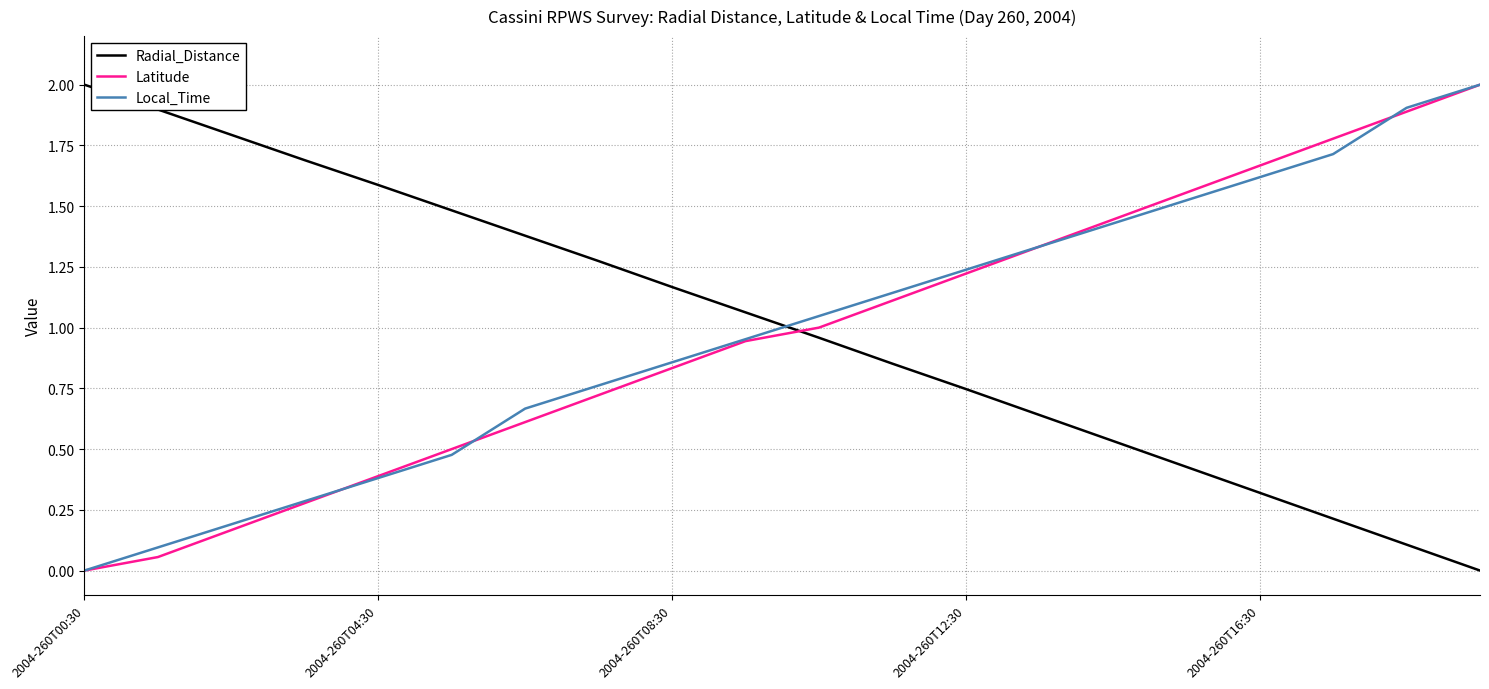

What is the greatest value displayed?

2.0